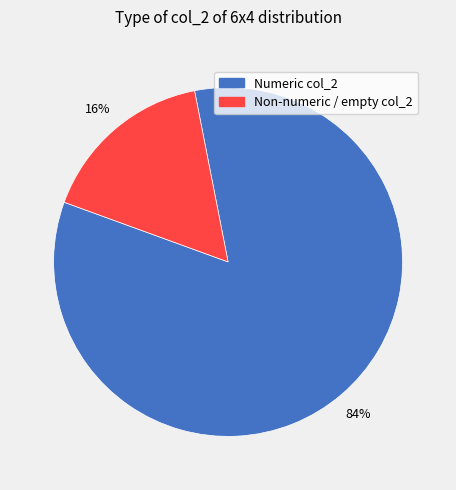

To the nearest percent, what is the average slice percentage?

50%